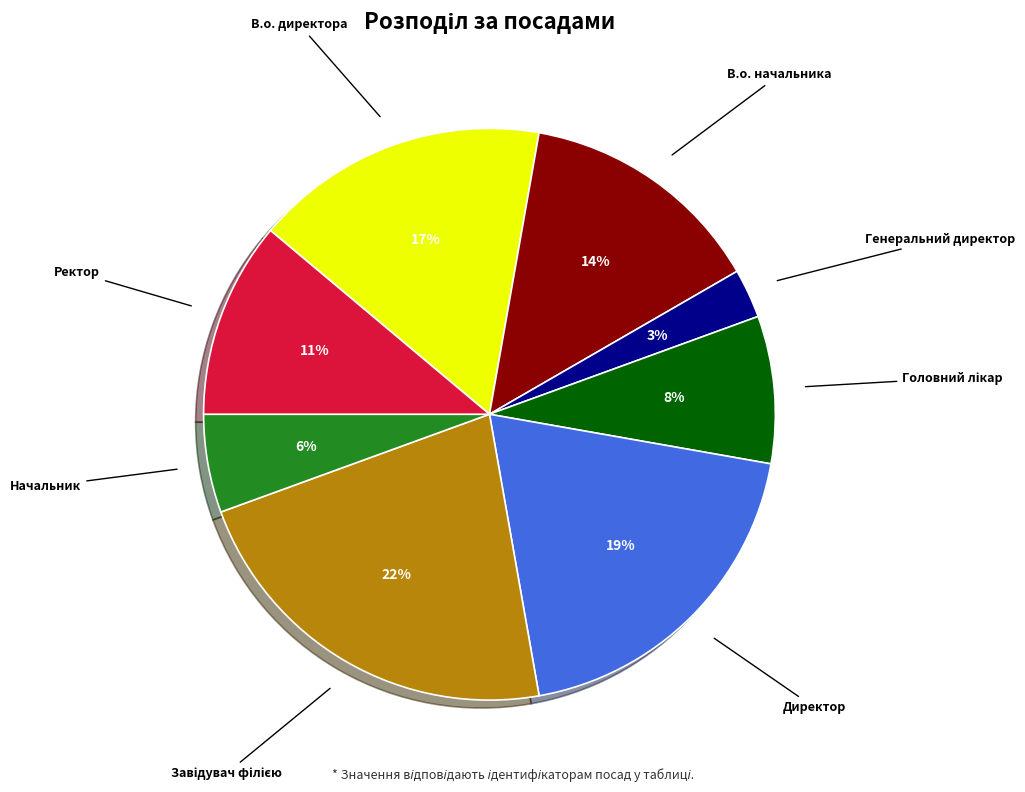

Is there any slice that represents more than half of the pie?

No